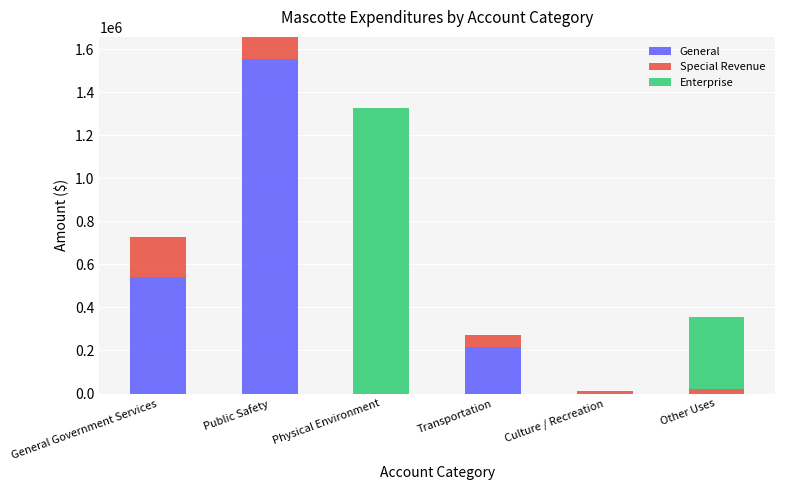

At which category is the sum across all series the highest?

Public Safety